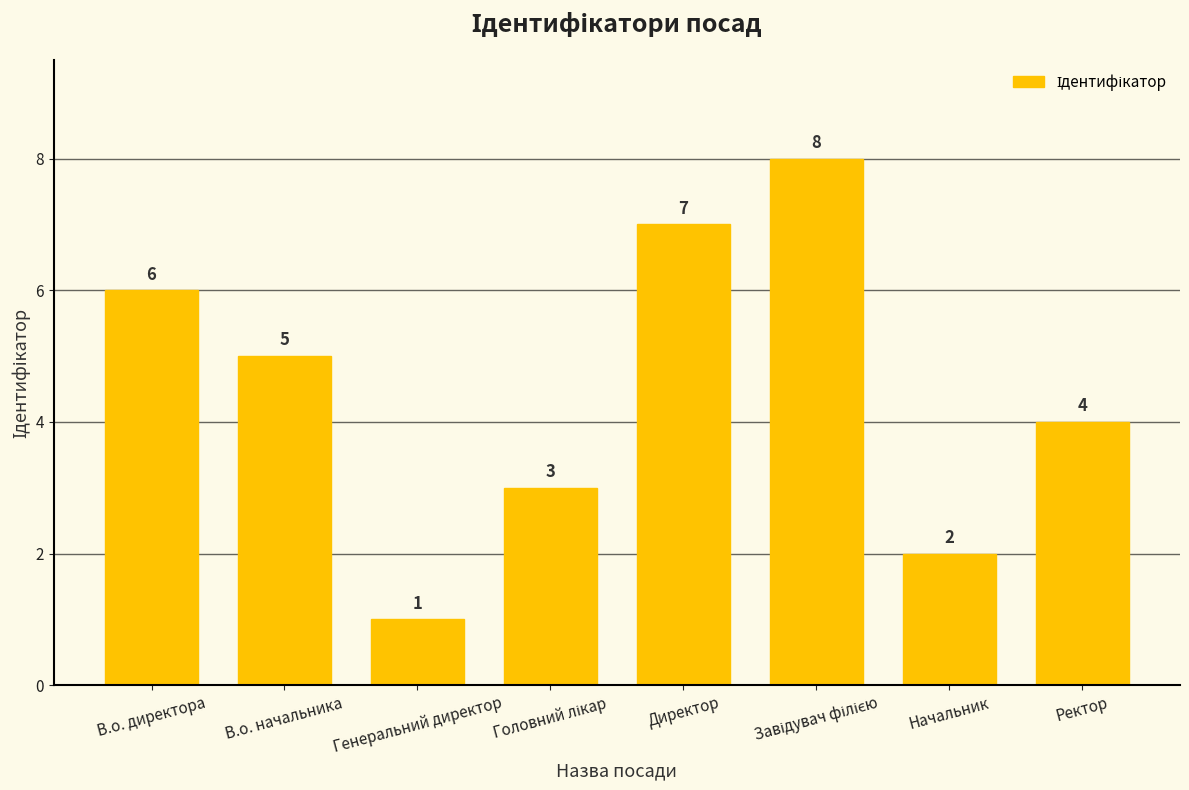

Does the chart contain stacked bars?

No